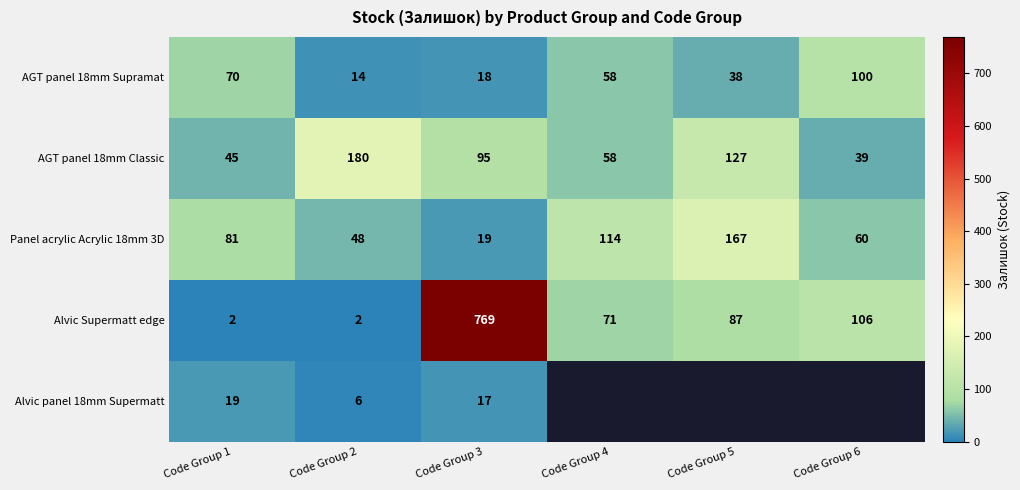

Is it true that AGT panel 18mm Supramat equals 24.7 at Code Group 1?

False